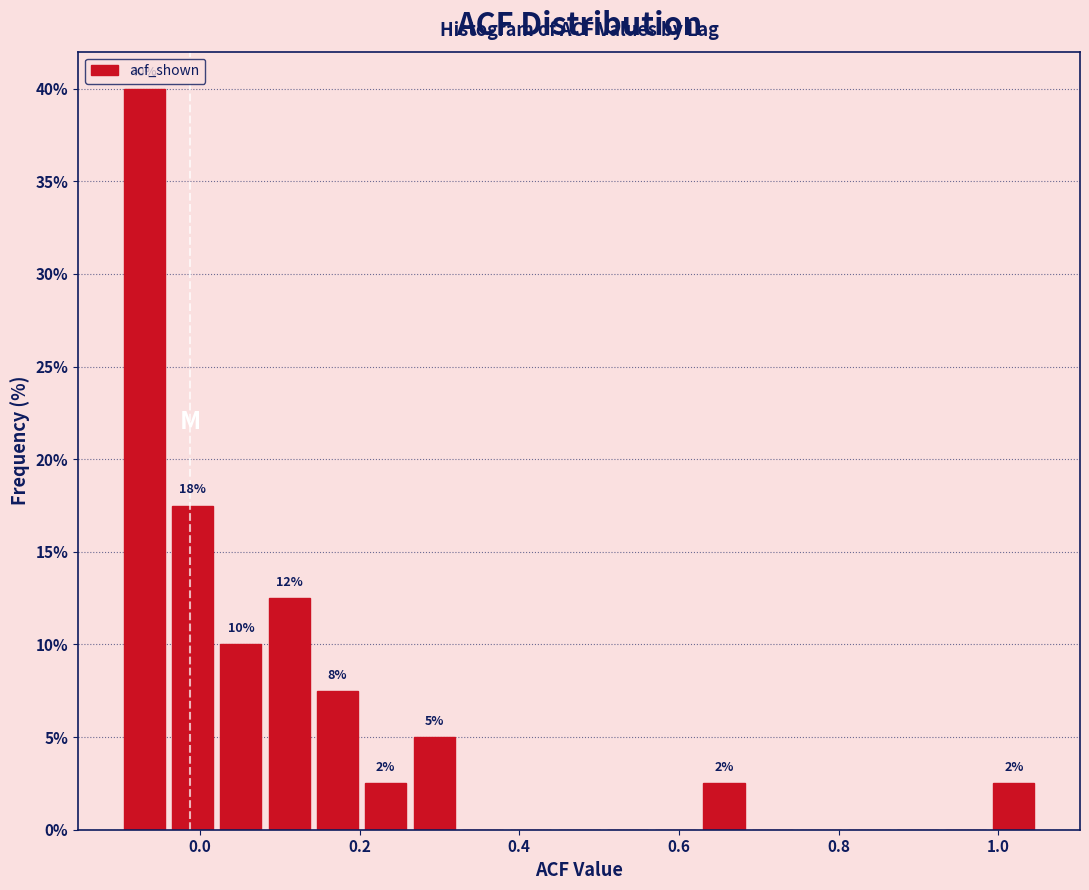

Around what value on the x-axis is the tallest bar? Give the approximate position of its centre, as read against the axis.

-0.06